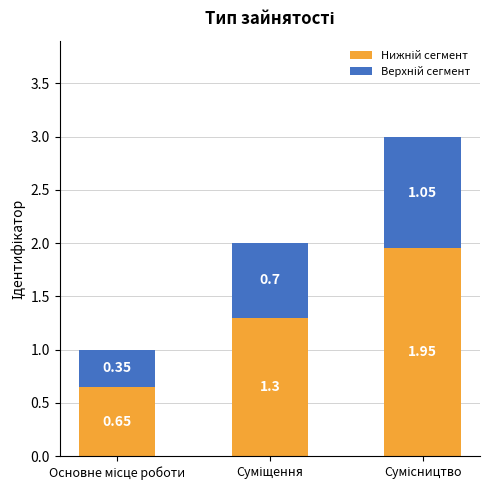

Is it true that Верхній сегмент equals 0.4 at Суміщення?

False